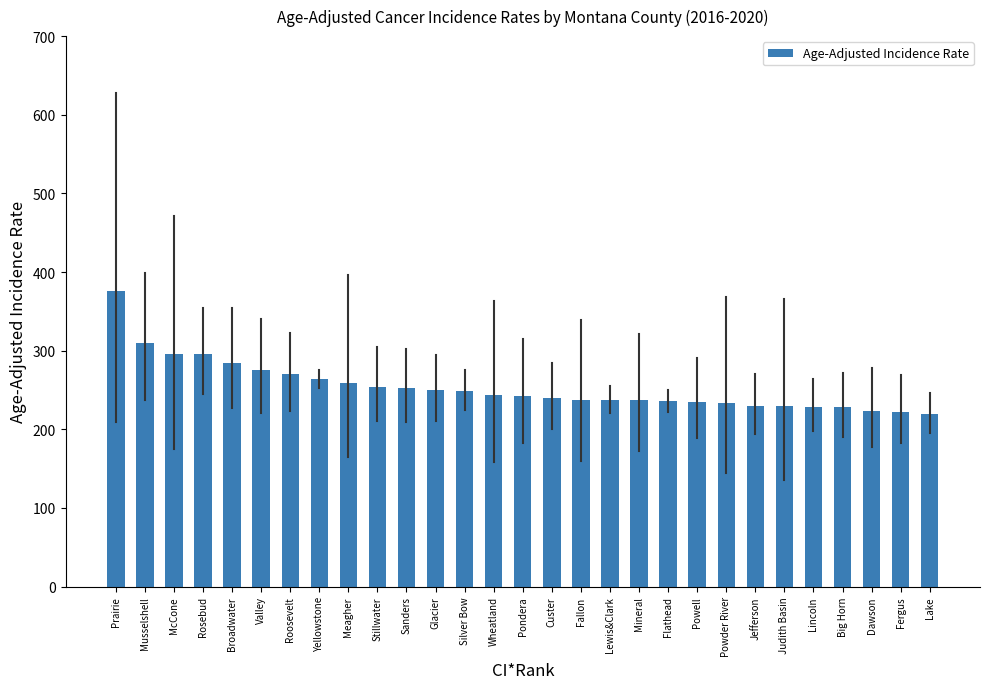

What is the approximate value at Musselshell?

309.5